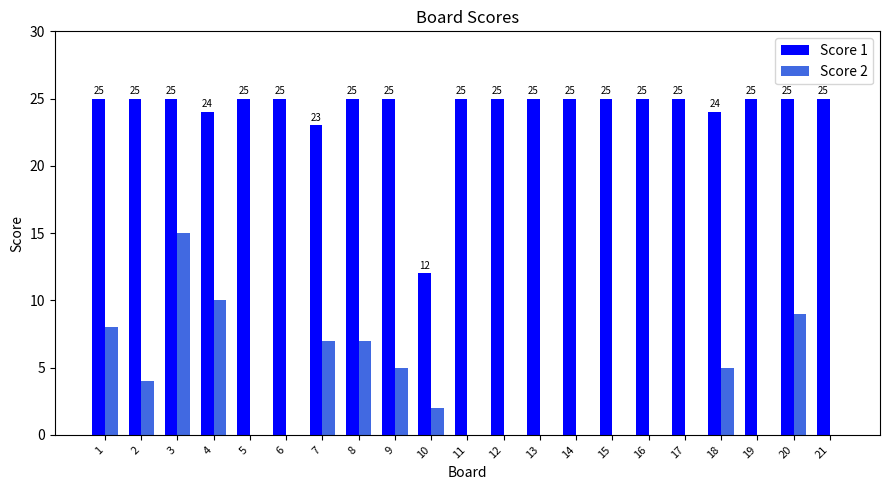

Are the bars grouped side by side (vs. stacked)?

Yes